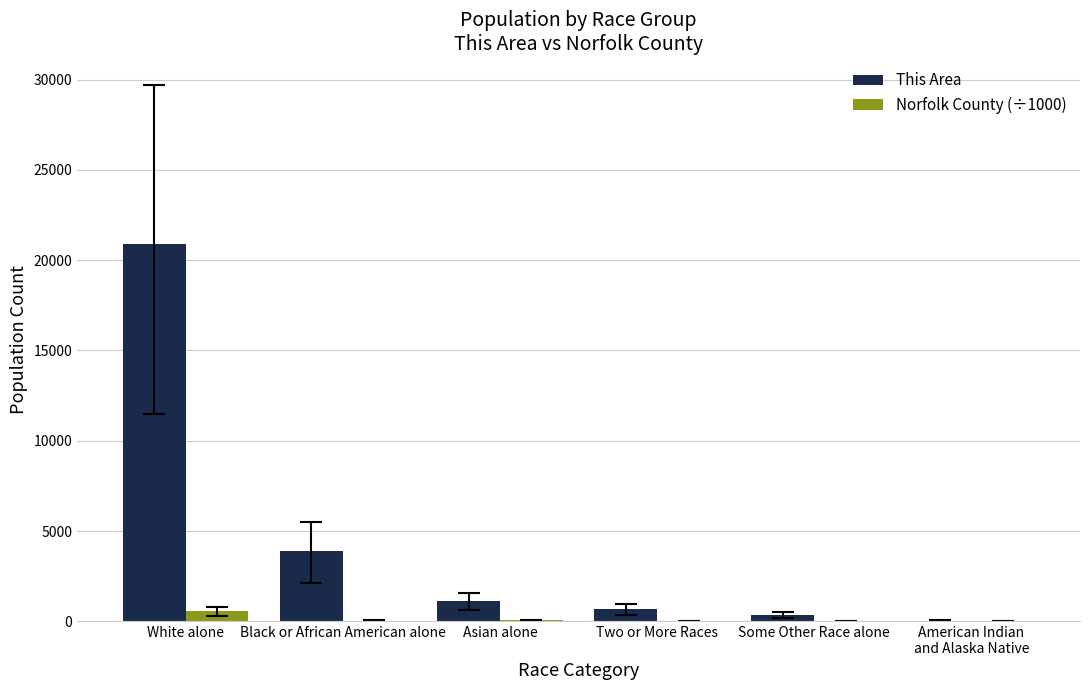

How many groups of bars are there?

6